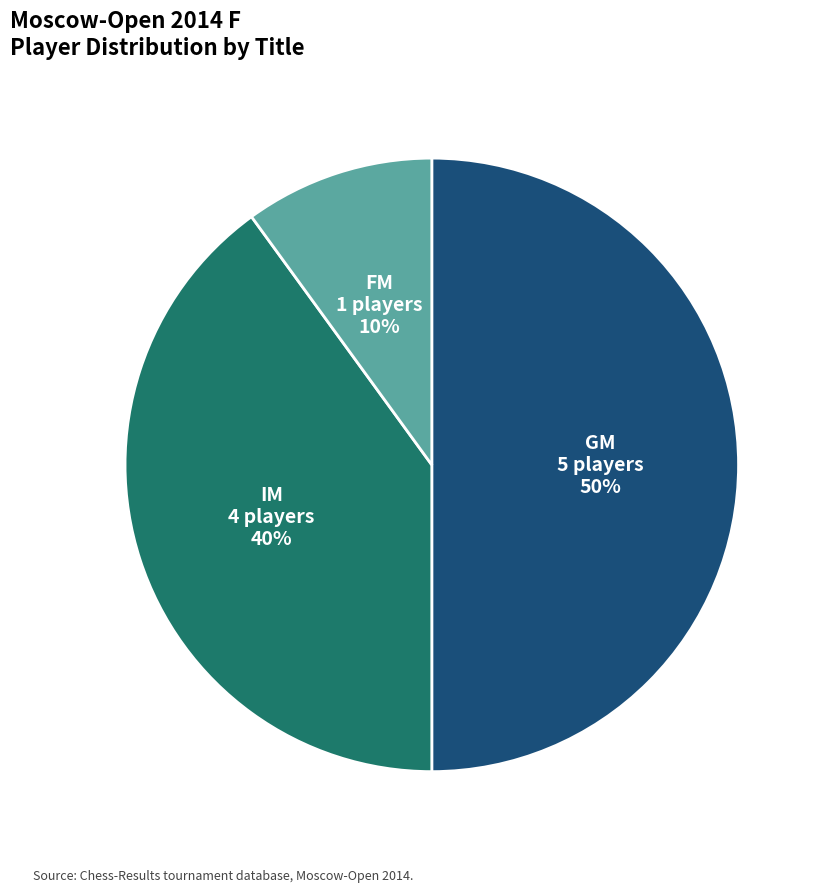

How many slices are in this pie chart?

3